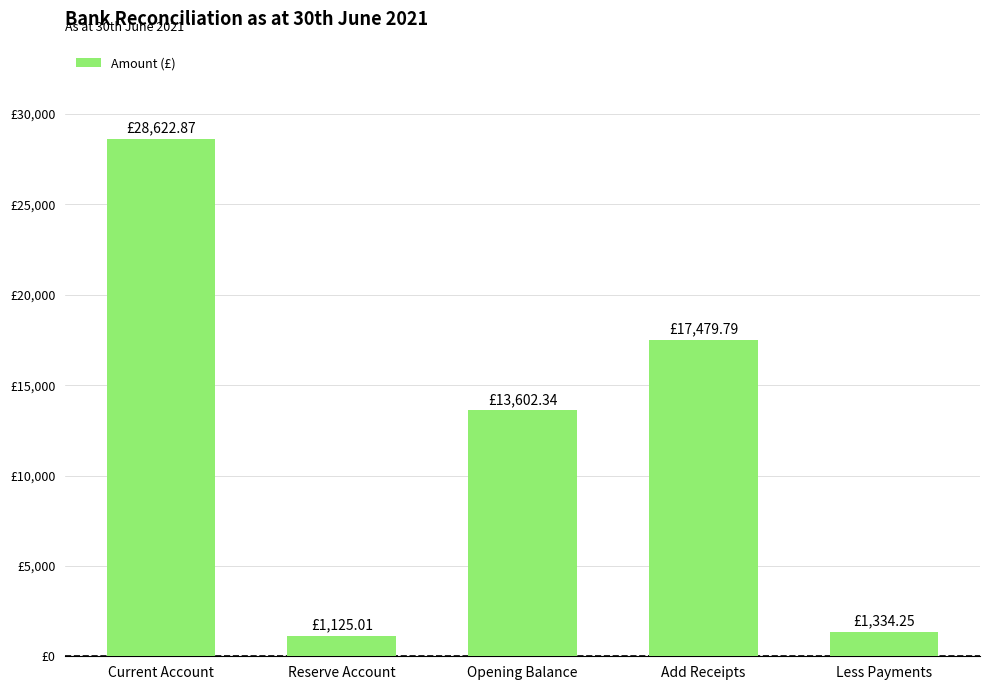

Does the chart contain any negative values?

No